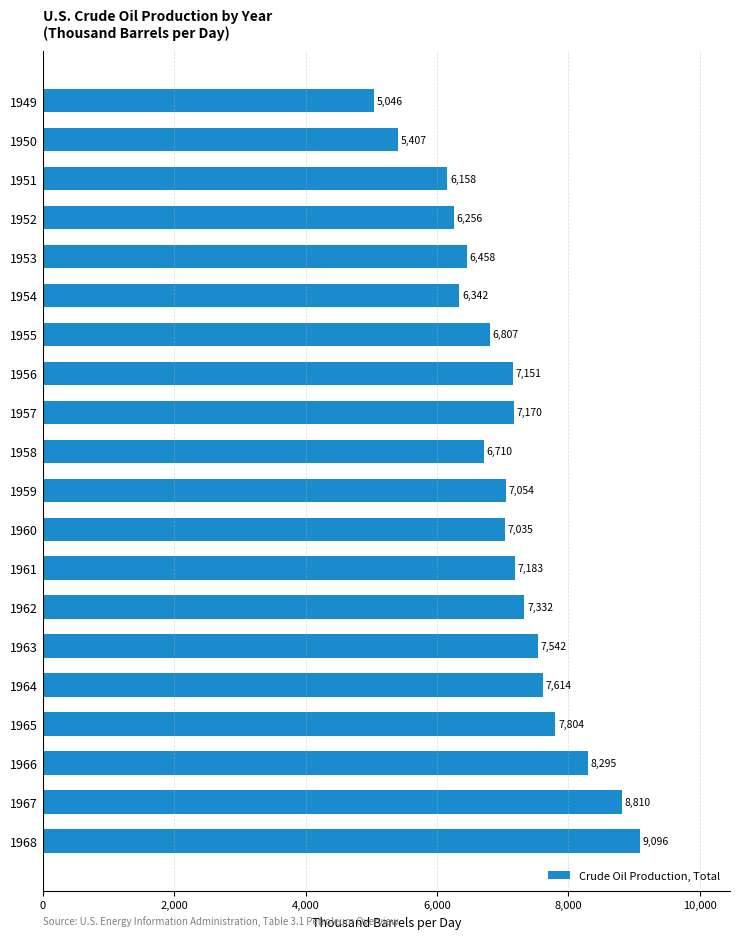

What value does the data have at 1954?

6342.4